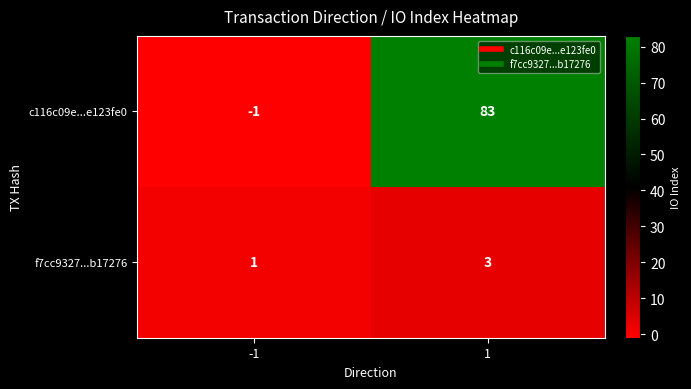

The value of f7cc9327...b17276 at -1 is 1. True or false?

True